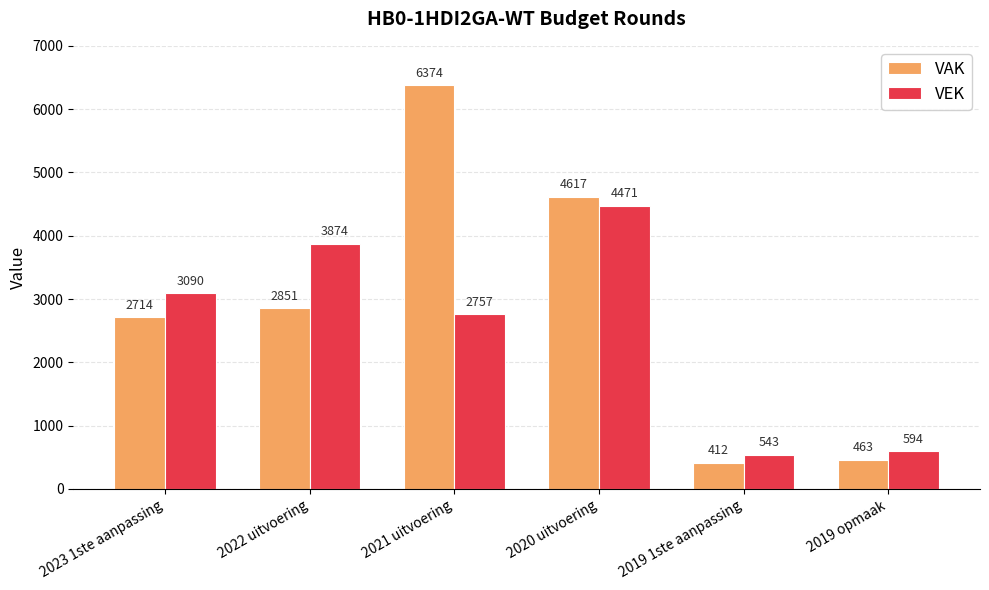

What is the label of the 2nd bar from the left?

2022 uitvoering